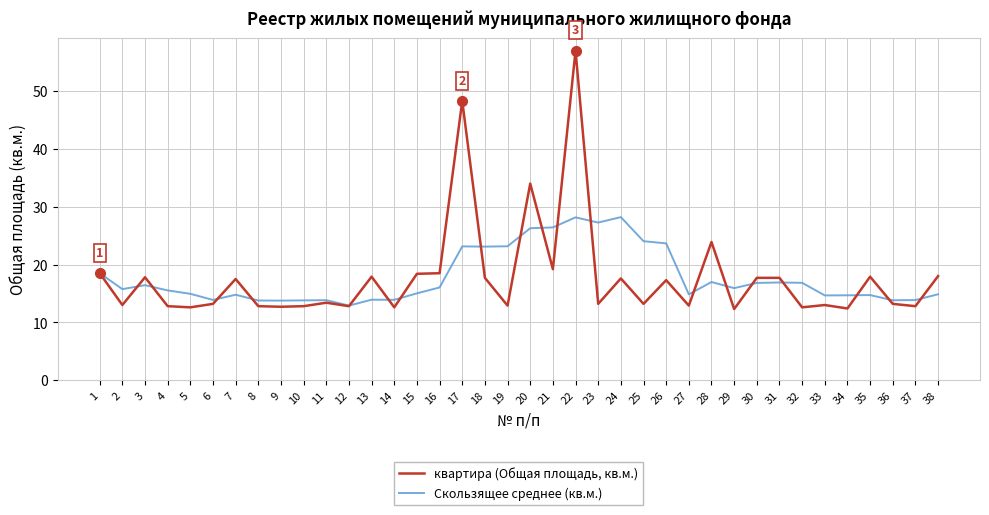

At which label does квартира (Общая площадь, кв.м.) first exceed 13?

1